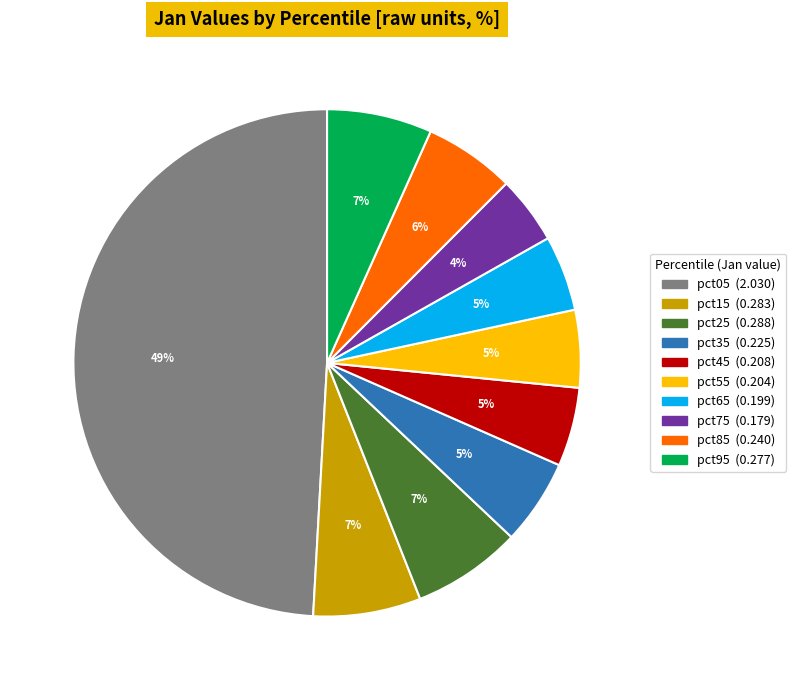

To the nearest percent, what is the combined percentage of pct25 and pct05?

56%